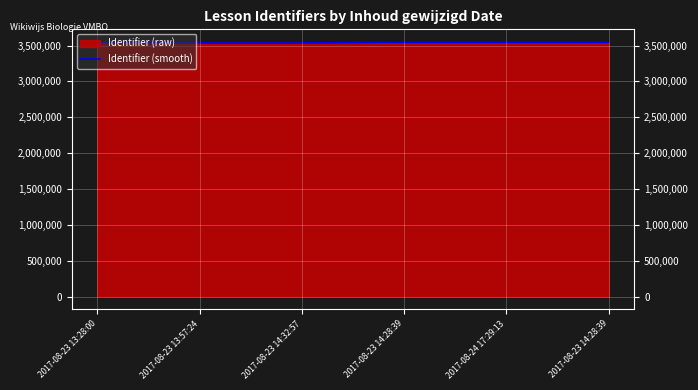

True or false: the data shows 3535962.9 at 2017-08-23 13:57:24.

True